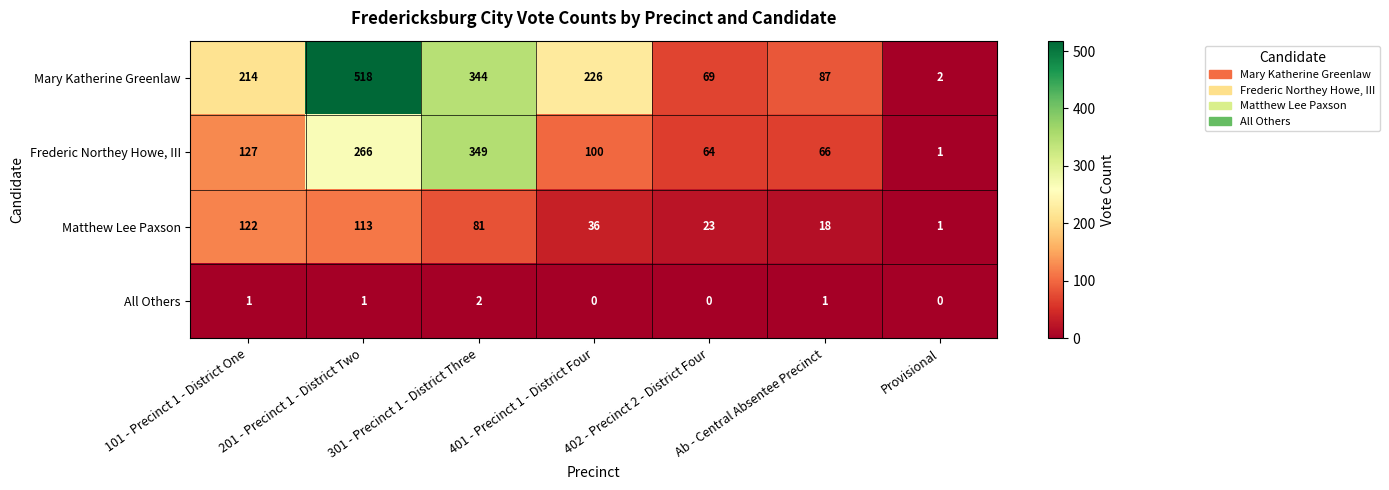

Between 402 - Precinct 2 - District Four and Ab - Central Absentee Precinct, which series saw the biggest shift?

Mary Katherine Greenlaw